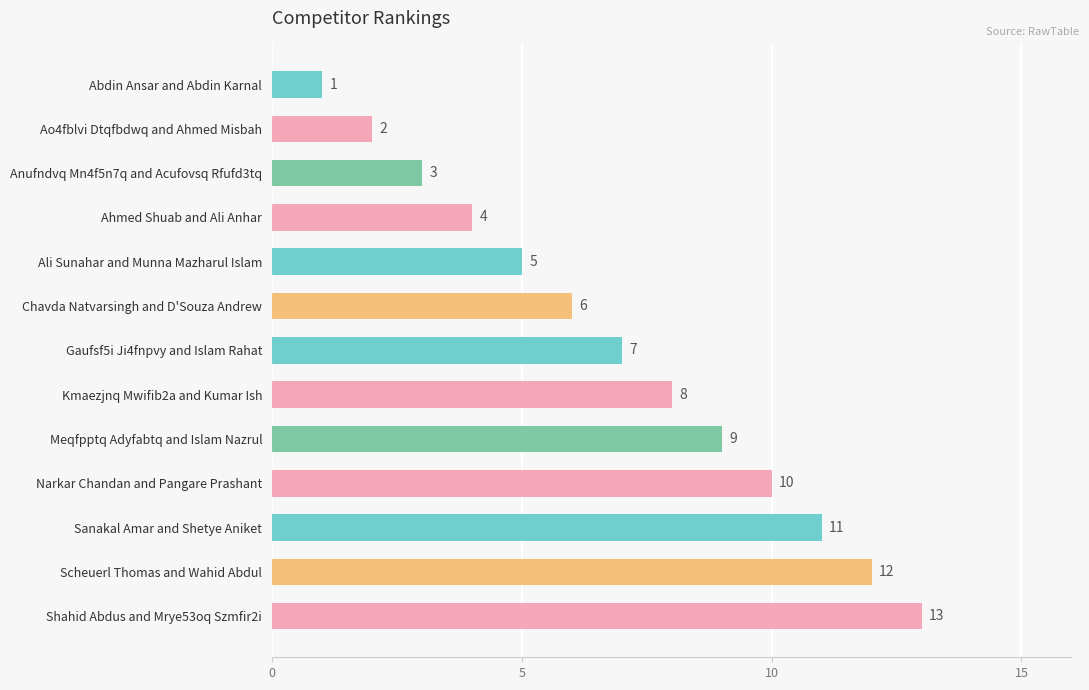

List the labels in order of value, smallest first.

Abdin Ansar and Abdin Karnal, Ao4fblvi Dtqfbdwq and Ahmed Misbah, Anufndvq Mn4f5n7q and Acufovsq Rfufd3tq, Ahmed Shuab and Ali Anhar, Ali Sunahar and Munna Mazharul Islam, Chavda Natvarsingh and D'Souza Andrew, Gaufsf5i Ji4fnpvy and Islam Rahat, Kmaezjnq Mwifib2a and Kumar Ish, Meqfpptq Adyfabtq and Islam Nazrul, Narkar Chandan and Pangare Prashant, Sanakal Amar and Shetye Aniket, Scheuerl Thomas and Wahid Abdul, Shahid Abdus and Mrye53oq Szmfir2i